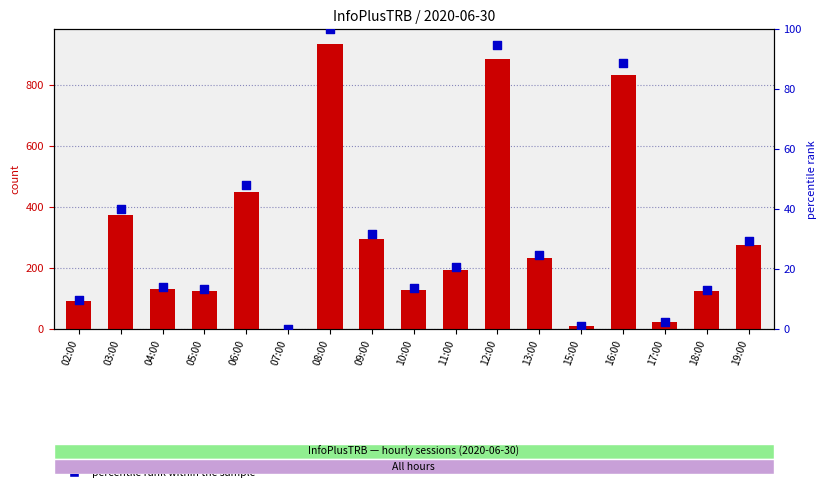

At how many categories does at least one series exceed 737?

3